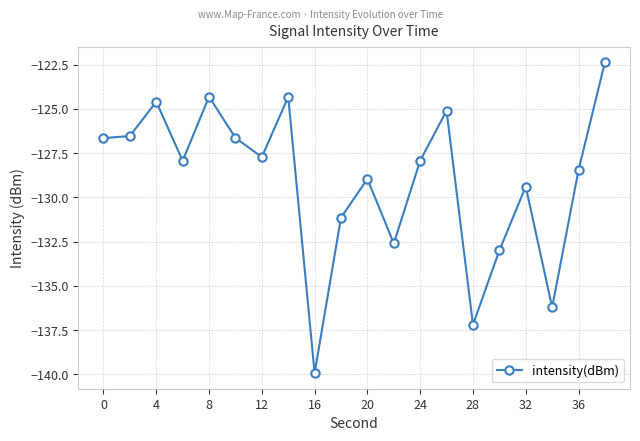

True or false: there are more than 1 points higher than both neighbors.

True